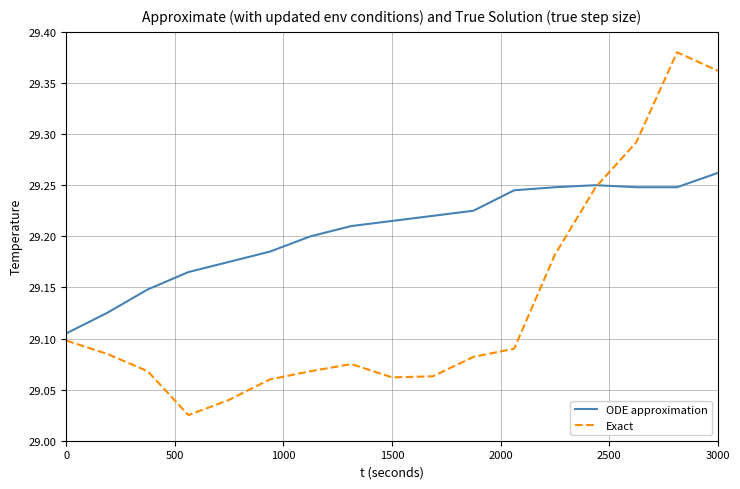

What are all the series names shown in the legend?

ODE approximation, Exact